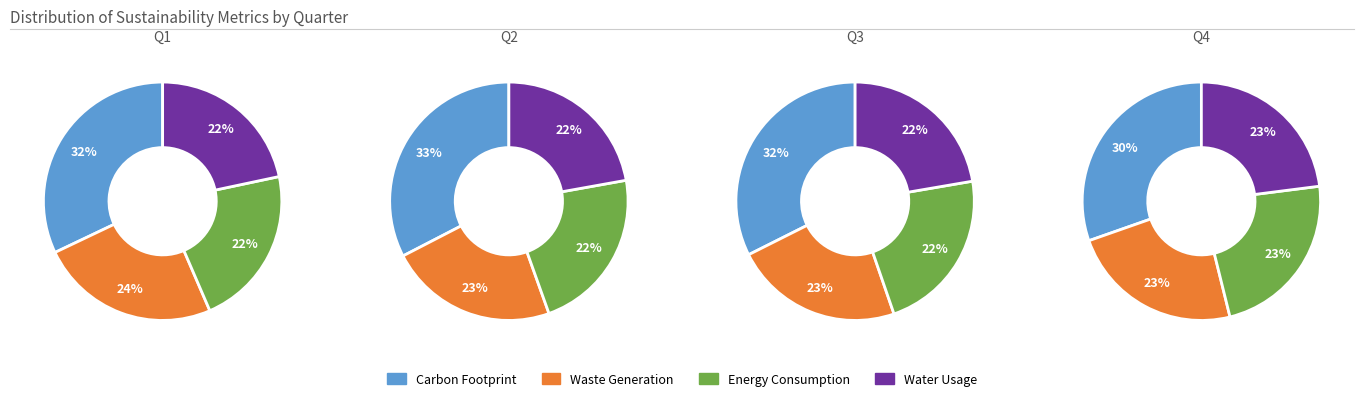

How many segments does this pie chart have?

4